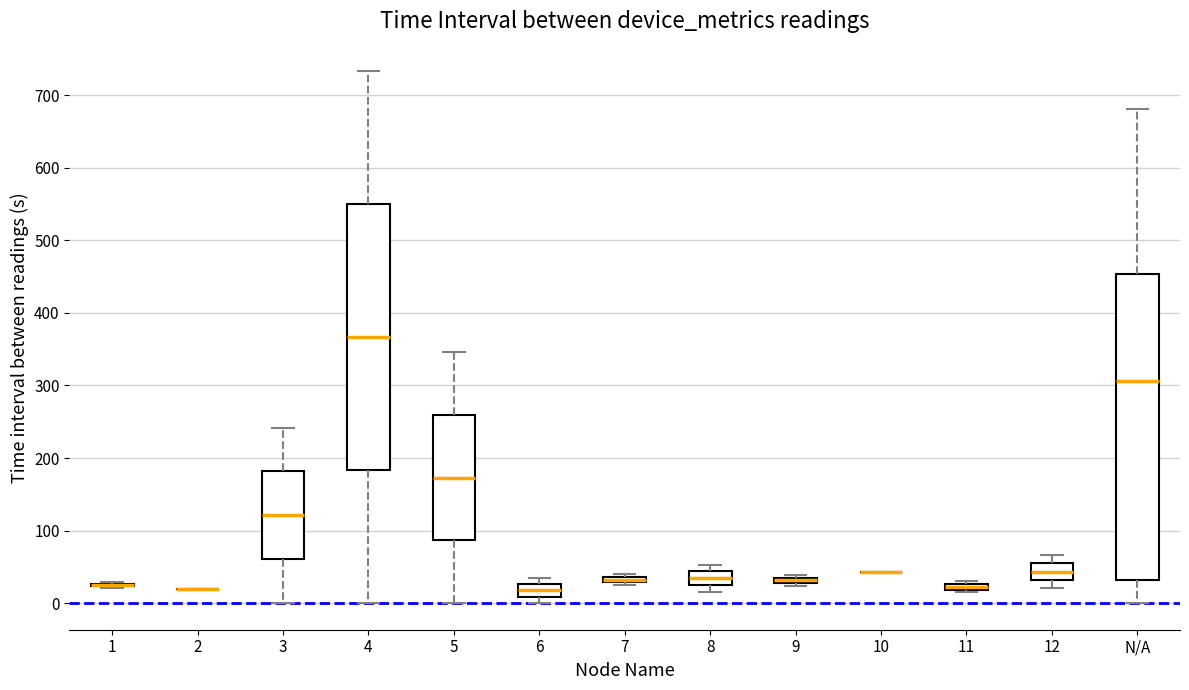

Which box is the tallest, from its lower edge to its upper edge?

N/A